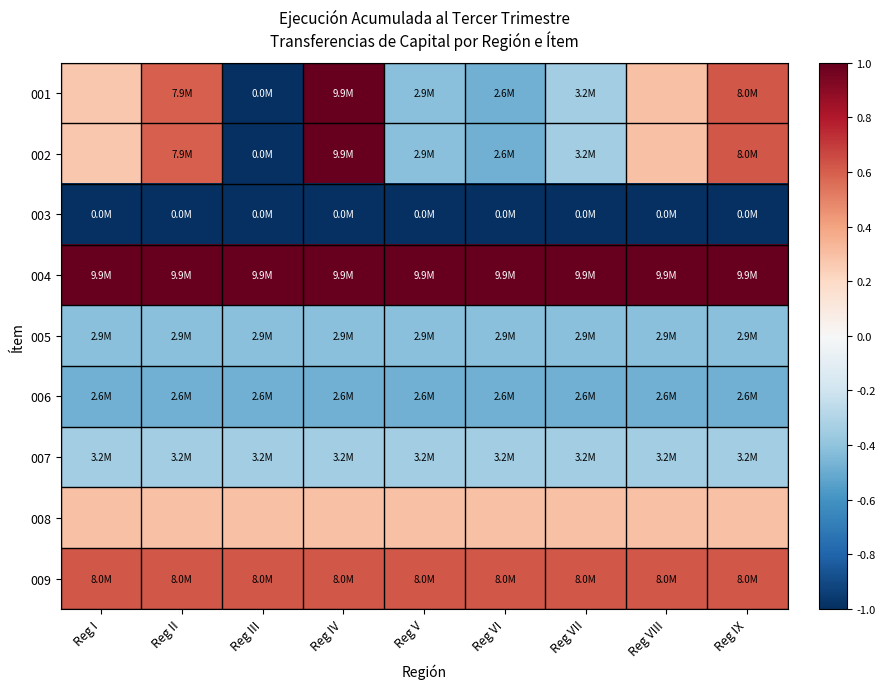

Reading right to left, extract all data points from this chart.

001: Reg IX=0.6	Reg VIII=0.3	Reg VII=-0.3	Reg VI=-0.5	Reg V=-0.4	Reg IV=1.0	Reg III=-1.0	Reg II=0.6	Reg I=0.3
002: Reg IX=0.6	Reg VIII=0.3	Reg VII=-0.3	Reg VI=-0.5	Reg V=-0.4	Reg IV=1.0	Reg III=-1.0	Reg II=0.6	Reg I=0.3
003: Reg IX=-1.0	Reg VIII=-1.0	Reg VII=-1.0	Reg VI=-1.0	Reg V=-1.0	Reg IV=-1.0	Reg III=-1.0	Reg II=-1.0	Reg I=-1.0
004: Reg IX=1.0	Reg VIII=1.0	Reg VII=1.0	Reg VI=1.0	Reg V=1.0	Reg IV=1.0	Reg III=1.0	Reg II=1.0	Reg I=1.0
005: Reg IX=-0.4	Reg VIII=-0.4	Reg VII=-0.4	Reg VI=-0.4	Reg V=-0.4	Reg IV=-0.4	Reg III=-0.4	Reg II=-0.4	Reg I=-0.4
006: Reg IX=-0.5	Reg VIII=-0.5	Reg VII=-0.5	Reg VI=-0.5	Reg V=-0.5	Reg IV=-0.5	Reg III=-0.5	Reg II=-0.5	Reg I=-0.5
007: Reg IX=-0.3	Reg VIII=-0.3	Reg VII=-0.3	Reg VI=-0.3	Reg V=-0.3	Reg IV=-0.3	Reg III=-0.3	Reg II=-0.3	Reg I=-0.3
008: Reg IX=0.3	Reg VIII=0.3	Reg VII=0.3	Reg VI=0.3	Reg V=0.3	Reg IV=0.3	Reg III=0.3	Reg II=0.3	Reg I=0.3
009: Reg IX=0.6	Reg VIII=0.6	Reg VII=0.6	Reg VI=0.6	Reg V=0.6	Reg IV=0.6	Reg III=0.6	Reg II=0.6	Reg I=0.6